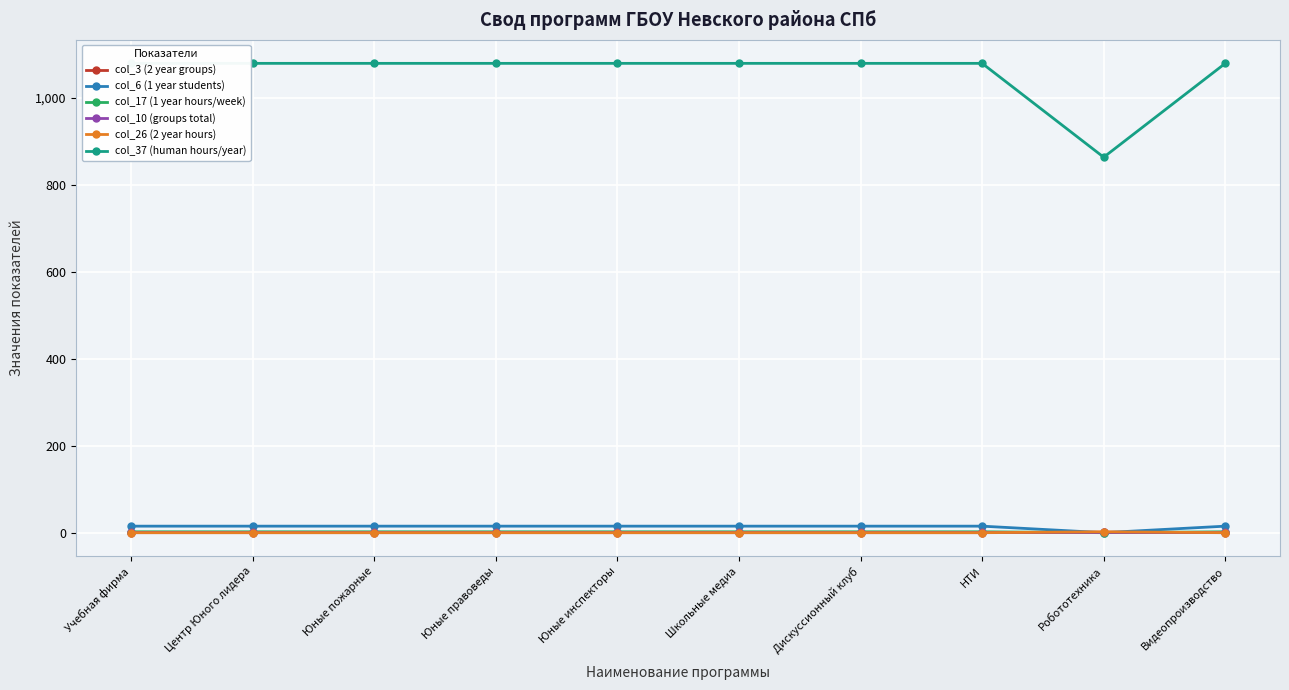

How many distinct data groups are displayed?

6